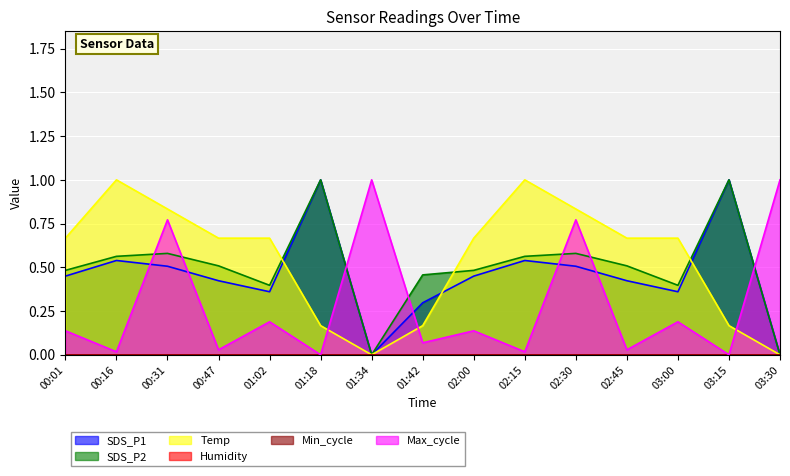

How many lines are shown in the chart?

6